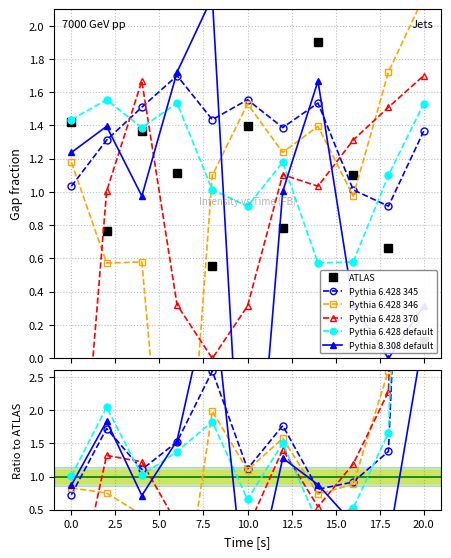

Which series has the widest spread of values?

Pythia 6.428 346